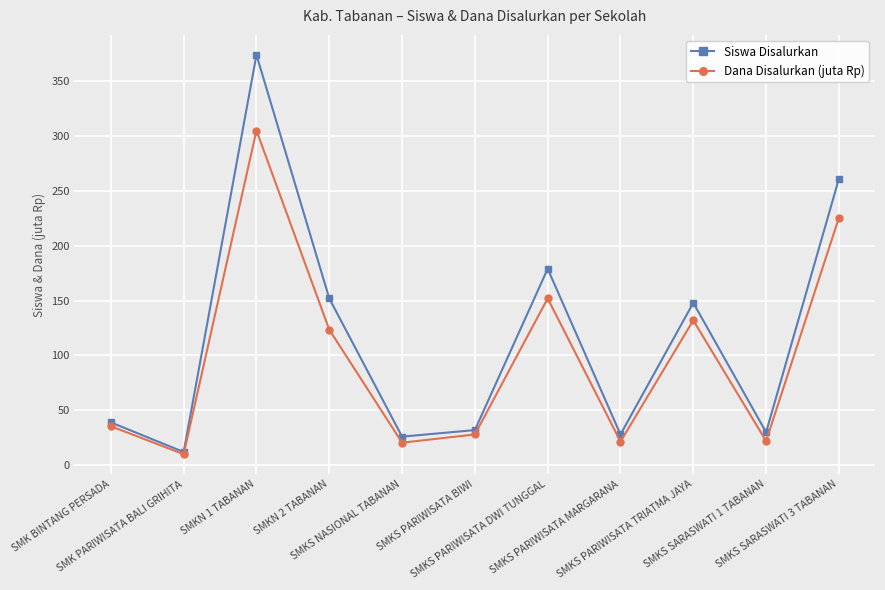

What is the spread (max minus min) of values at SMKS SARASWATI 1 TABANAN?

8.0